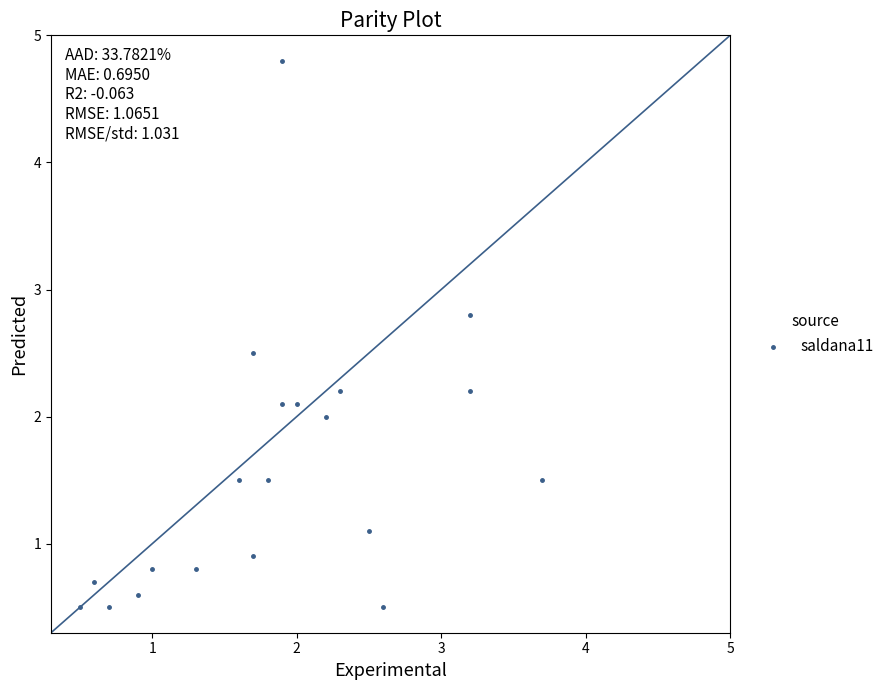

What is the range of X values (max minus min)?

3.2